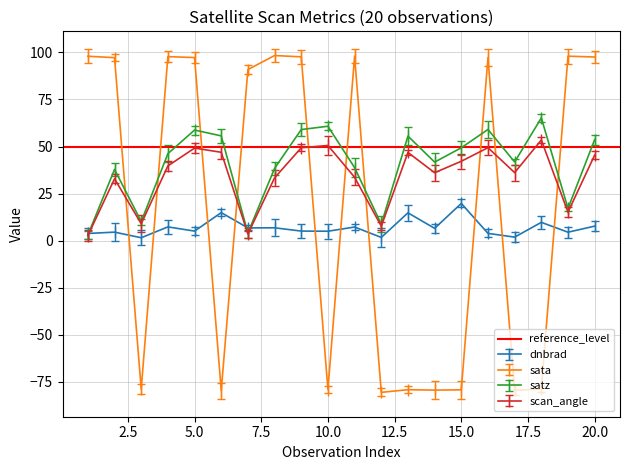

What is the maximum value shown in the chart?

98.4